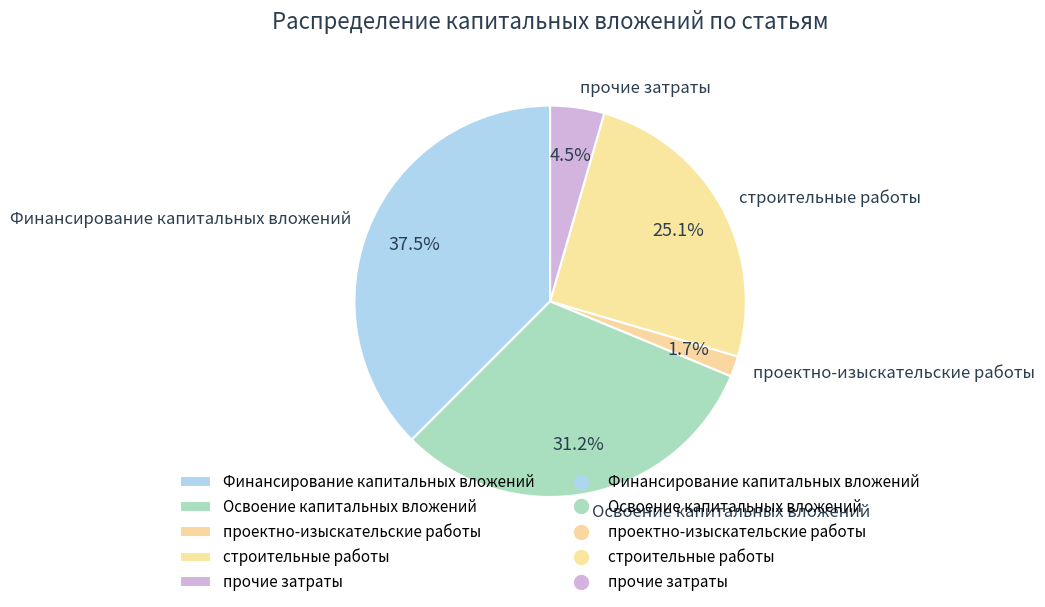

What percentage is NOT represented by Освоение капитальных вложений?

68.7%